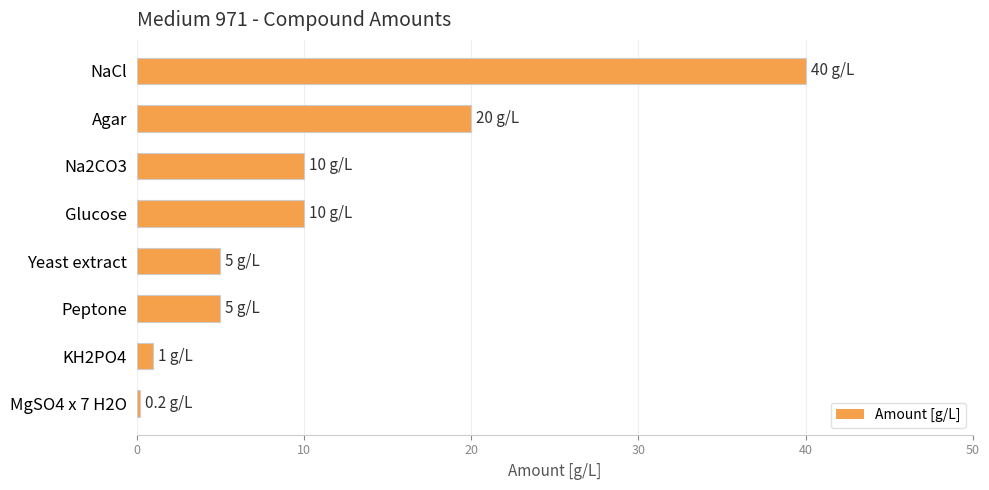

What is the label of the 1st bar from the bottom?

MgSO4 x 7 H2O